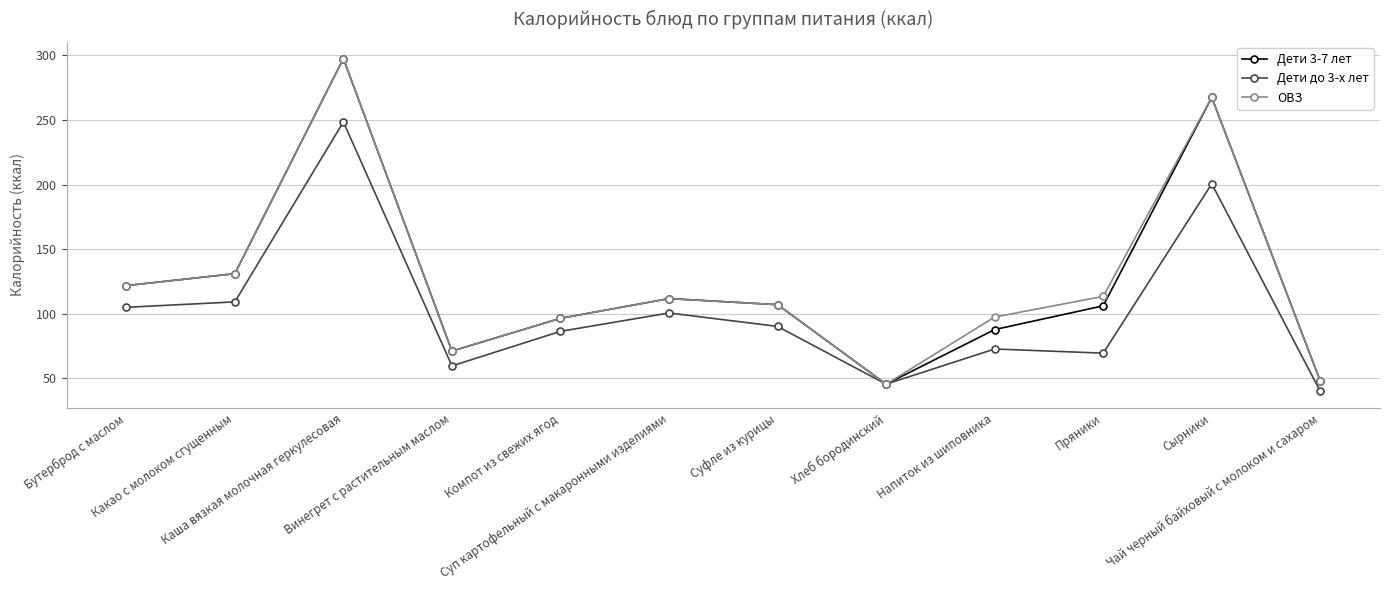

At which category does the chart reach its minimum across all series?

Чай черный байховый с молоком и сахаром